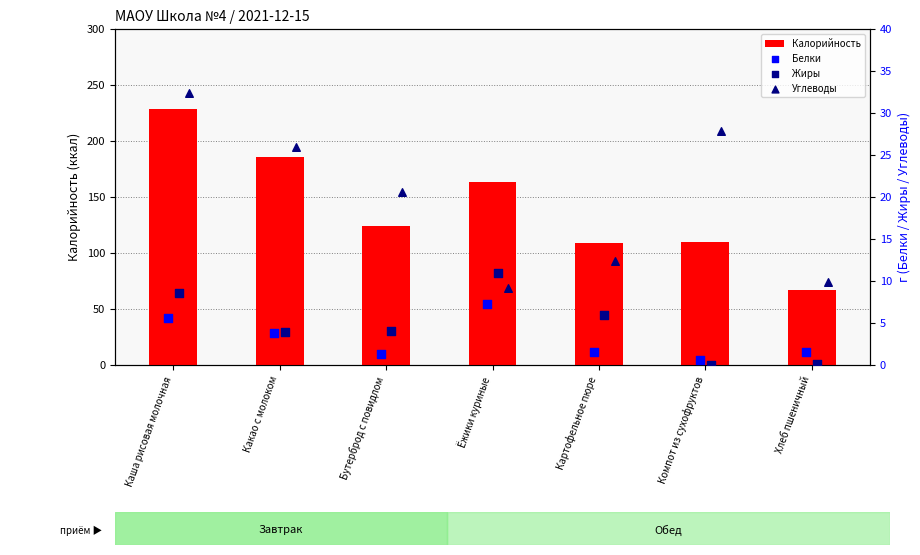

Which series has the widest spread of Y values?

Калорийность